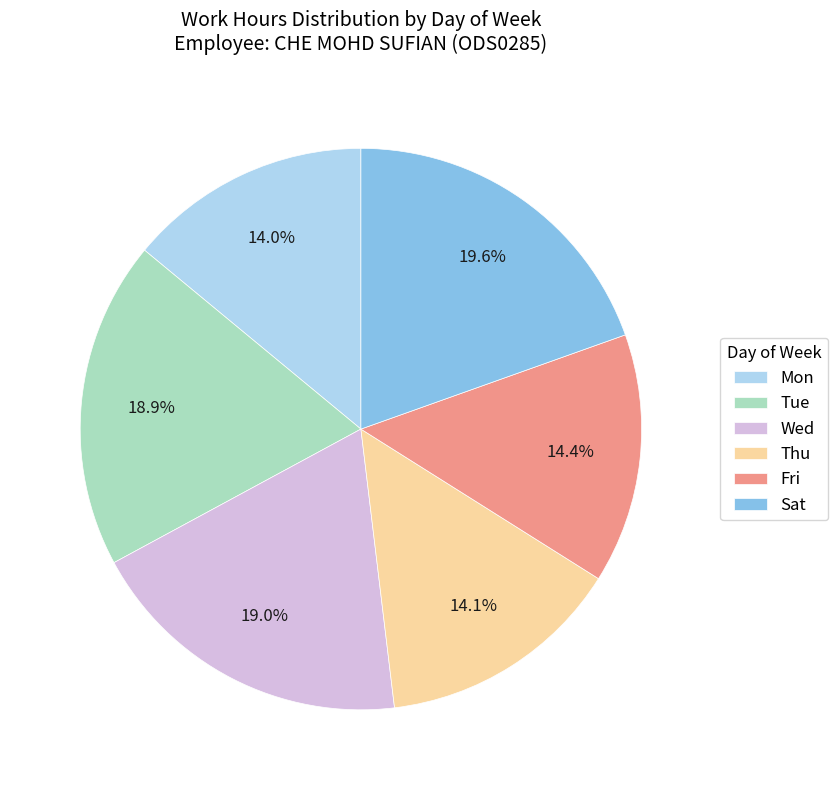

The Sat slice represents 1% of the pie. True or false?

False